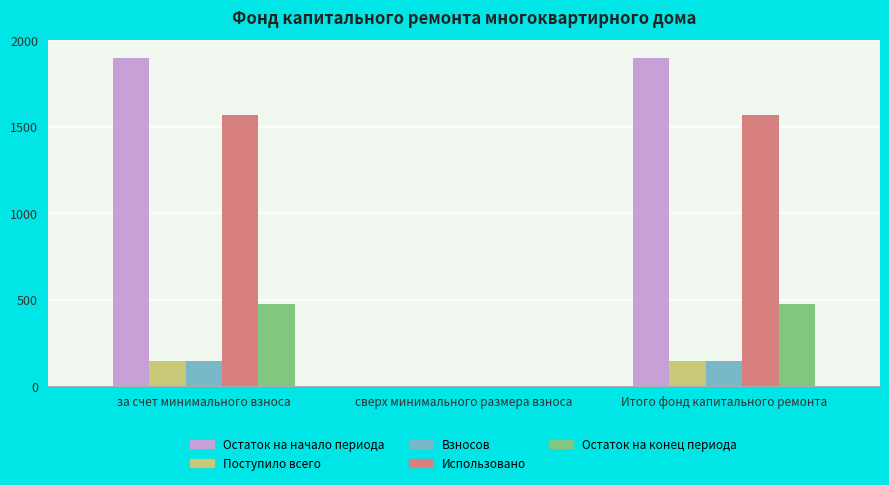

Are the bars grouped side by side (vs. stacked)?

Yes